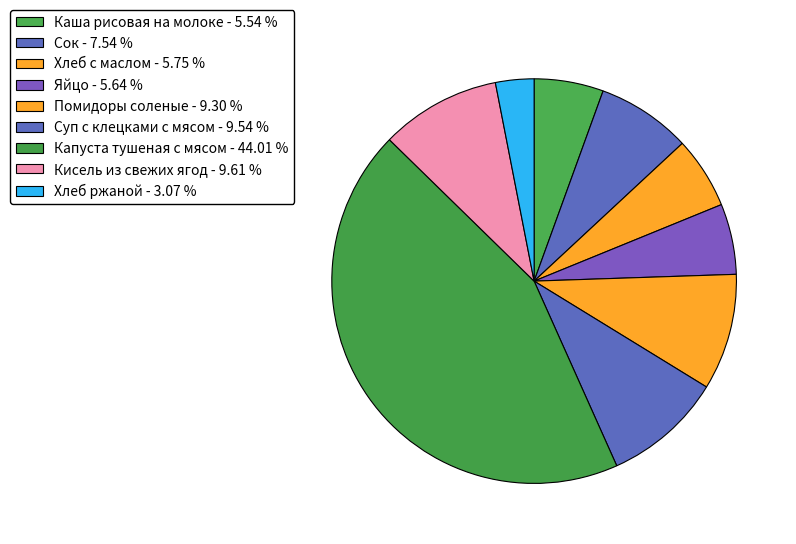

Which slice is the largest?

Капуста тушеная с мясом